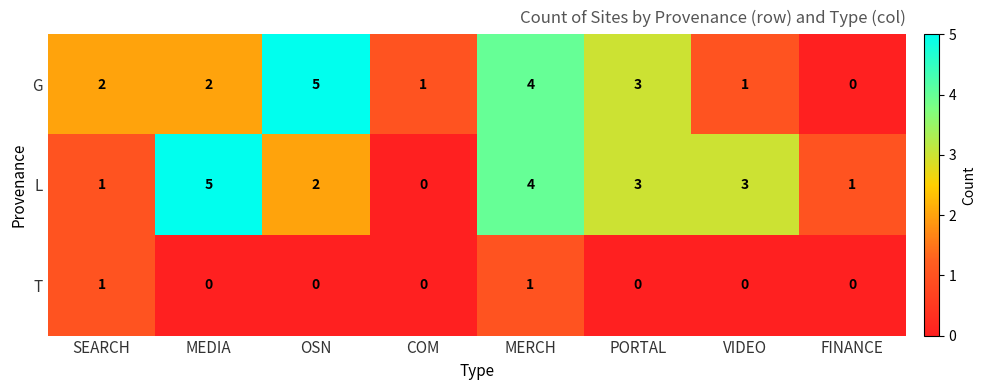

At which category is the sum across all series the highest?

MERCH